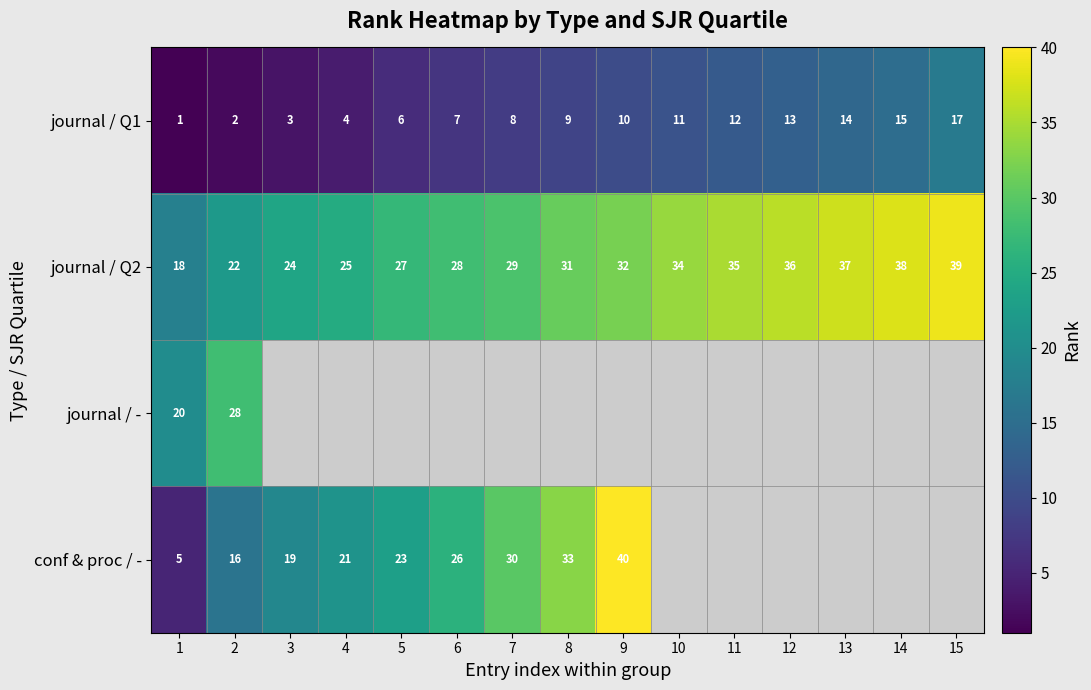

At which label is journal / Q1 closest to 9?

8